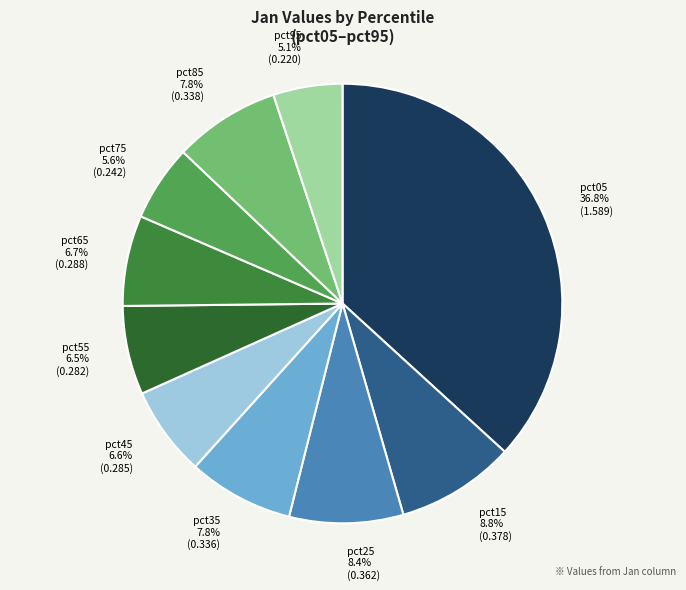

To the nearest percent, what is the average slice percentage?

10%